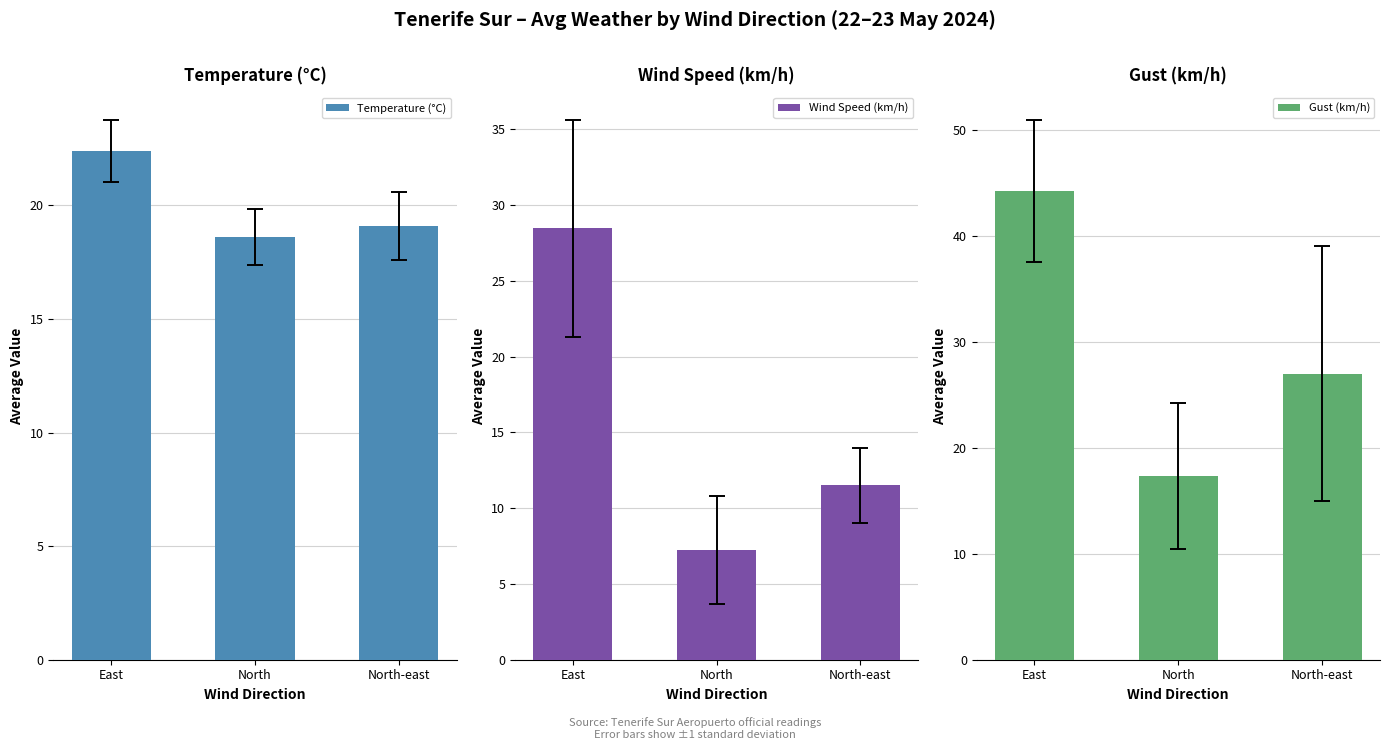

What are all the series names shown in the legend?

Temperature (°C), Wind Speed (km/h), Gust (km/h)